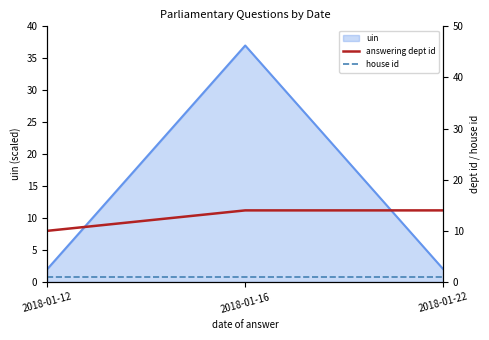

What is the sum of all house id values?

3